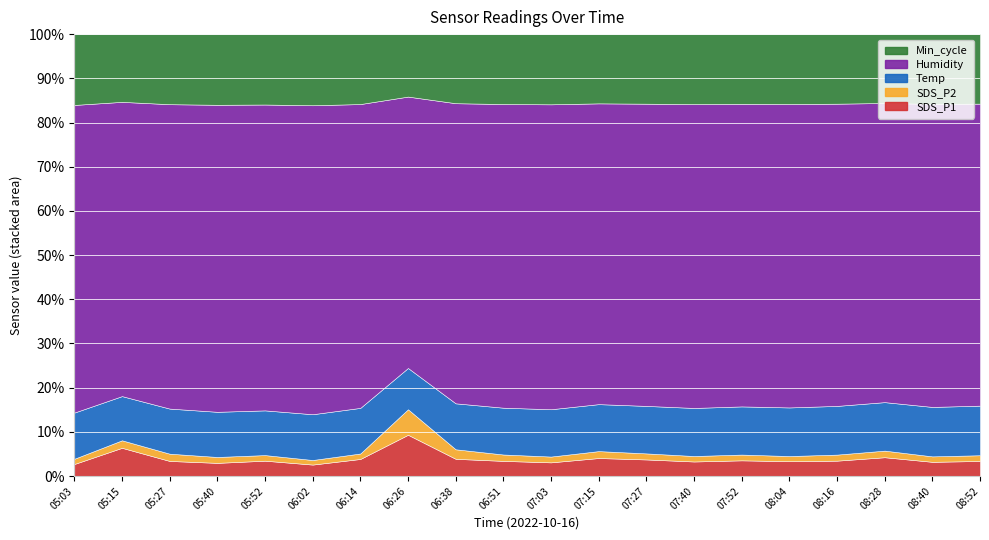

What is the average value of the Humidity series?

99.9